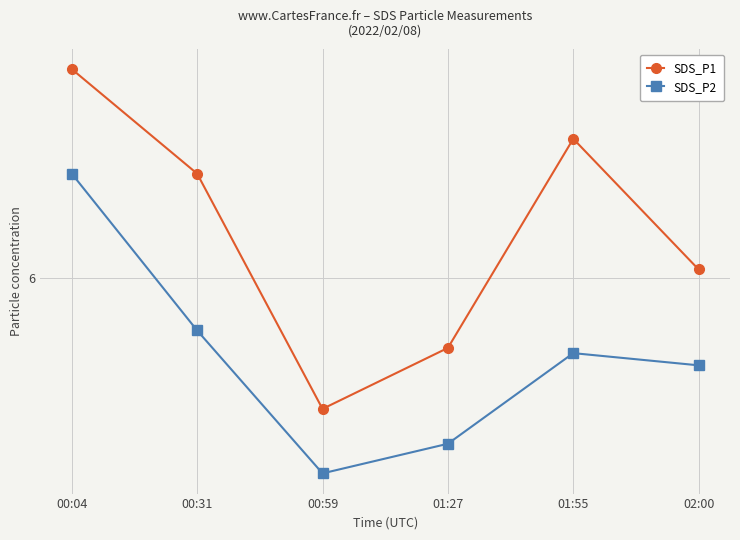

What is the difference between the maximum and minimum values in the SDS_P2 series?

1.7